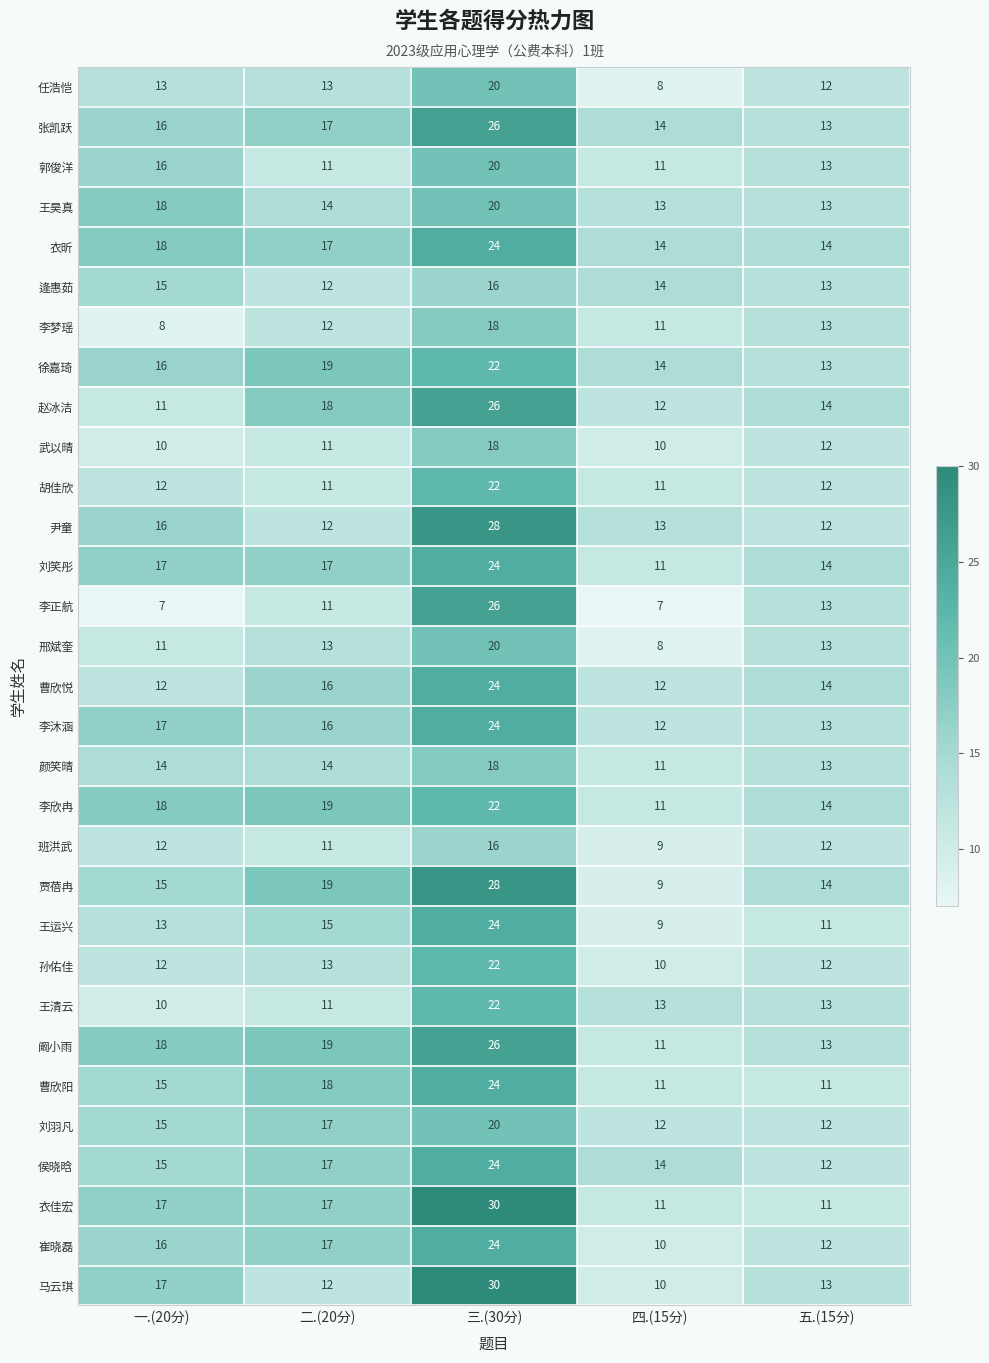

At which category does the chart reach its peak across all series?

三.(30分)